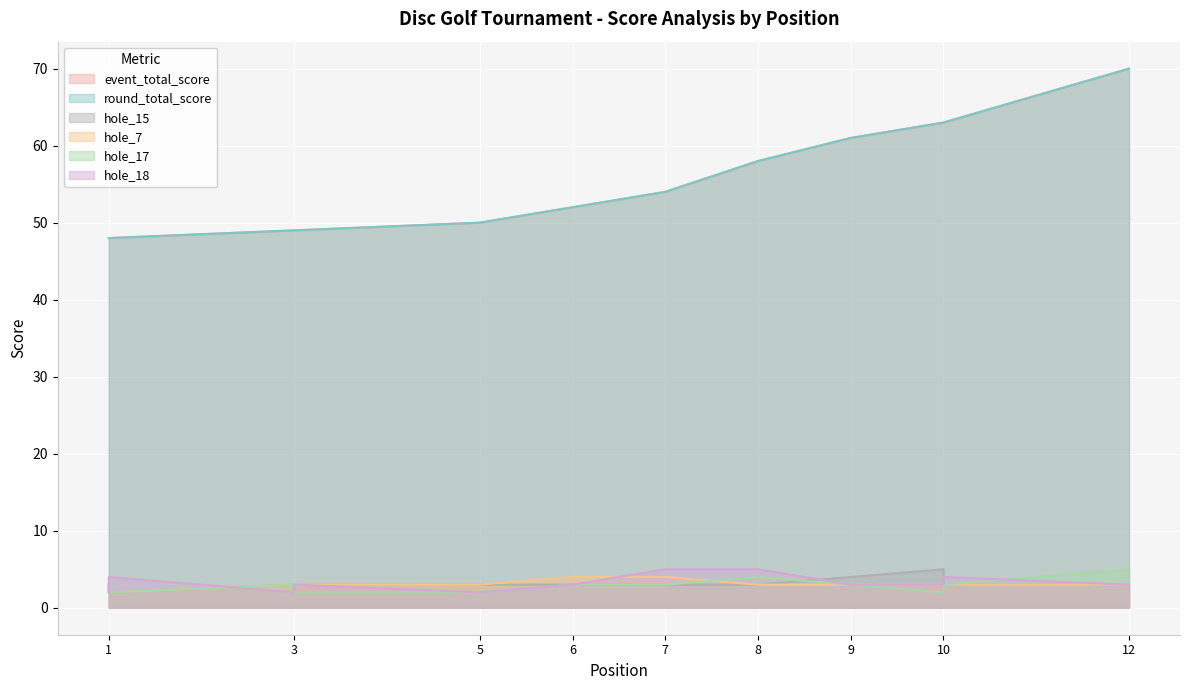

What is the difference between the highest and lowest values at 10?

61